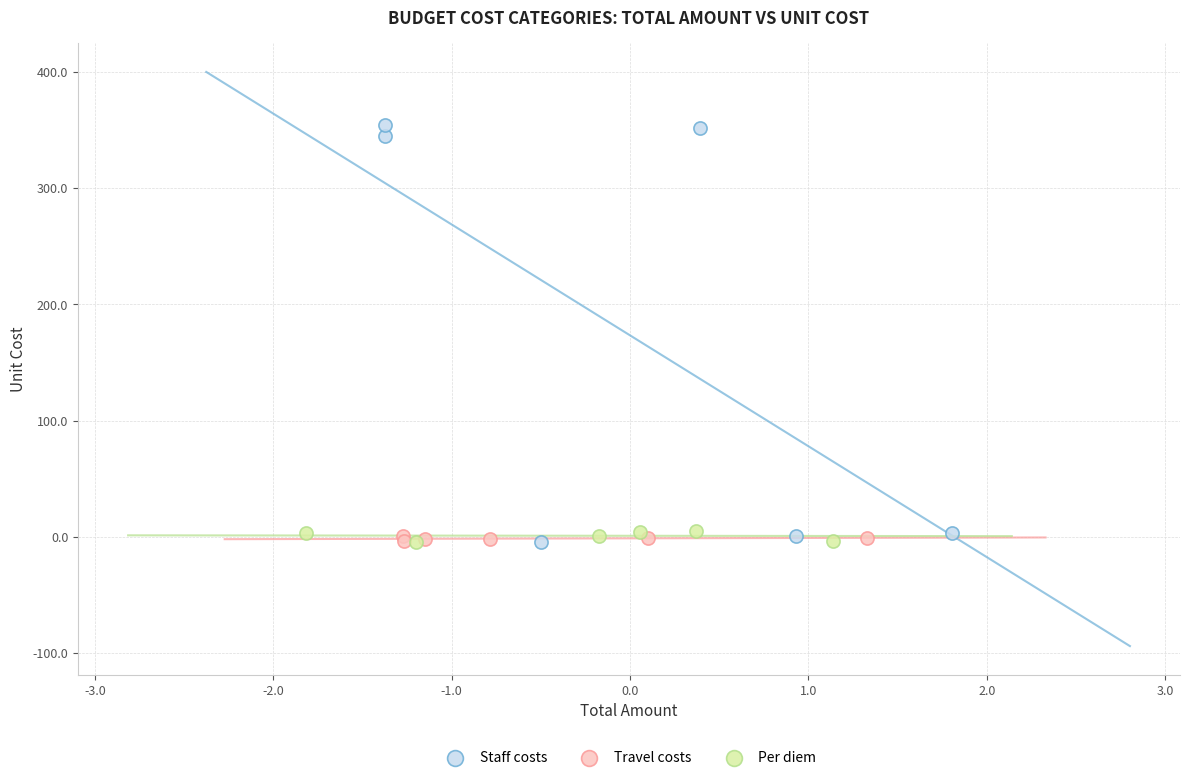

Which series reaches the maximum Y coordinate?

Staff costs